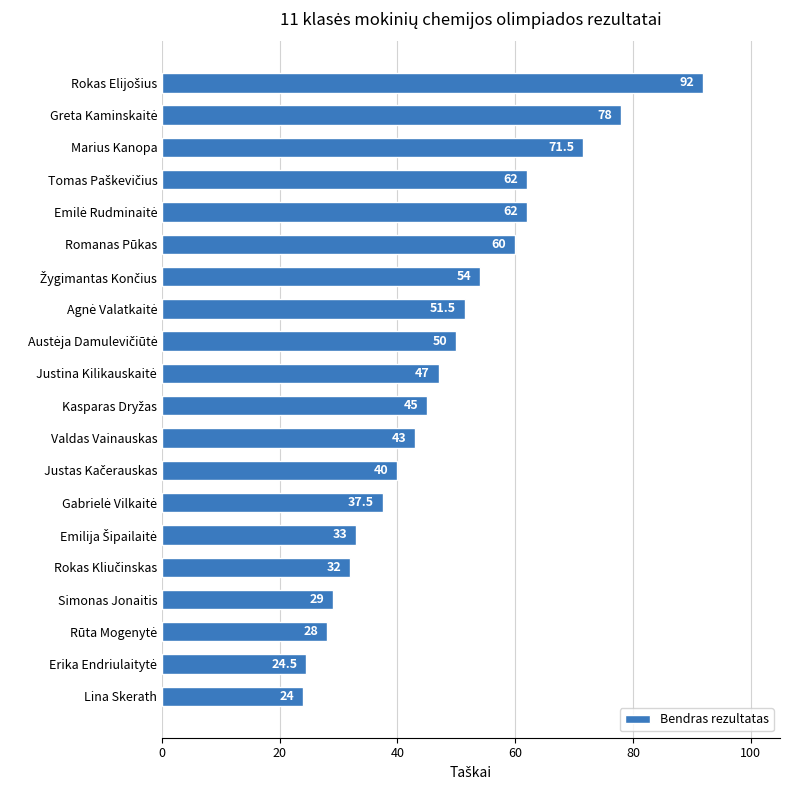

Where is the data nearest to the value 58?

Romanas Pūkas